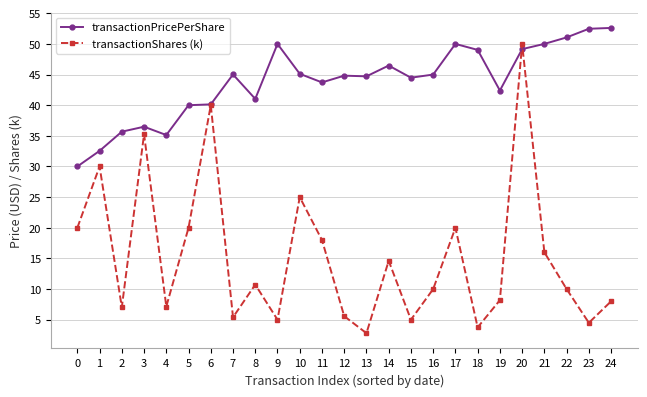

What is the total value across all series at 23?

57.0